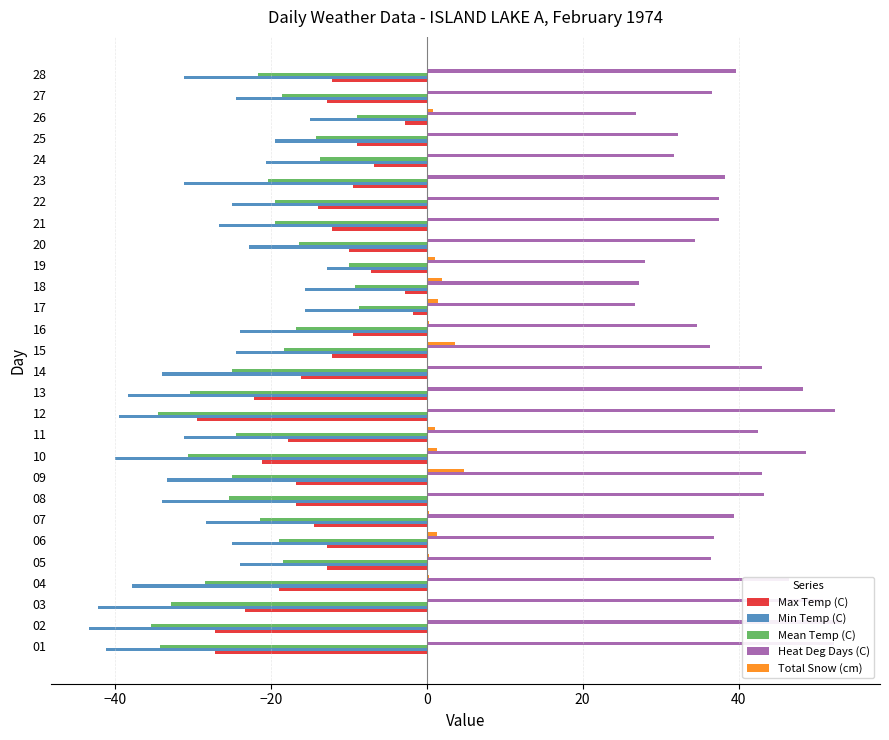

How many series are shown in this chart?

5